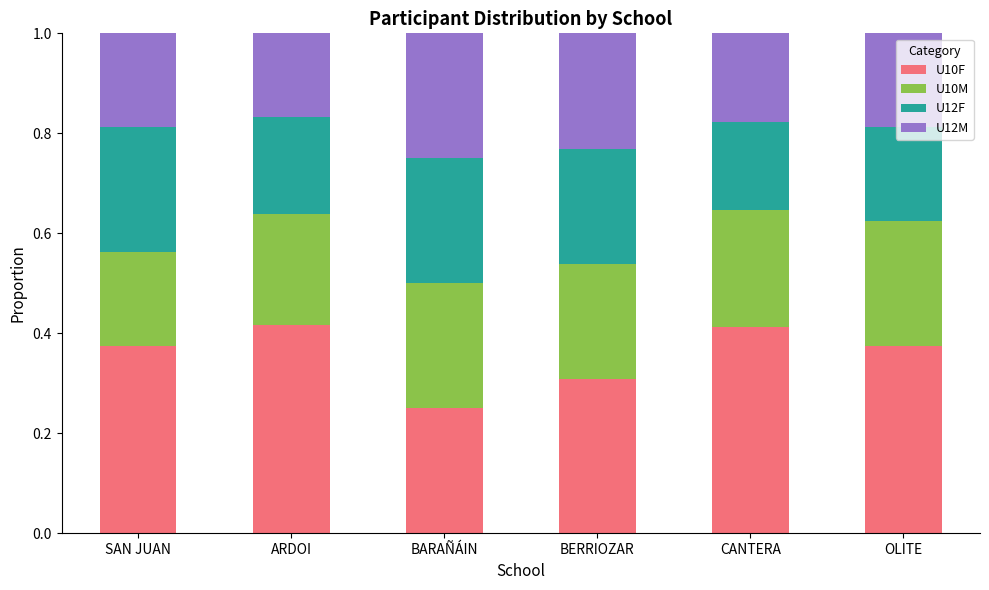

How many categories are shown in the chart?

6